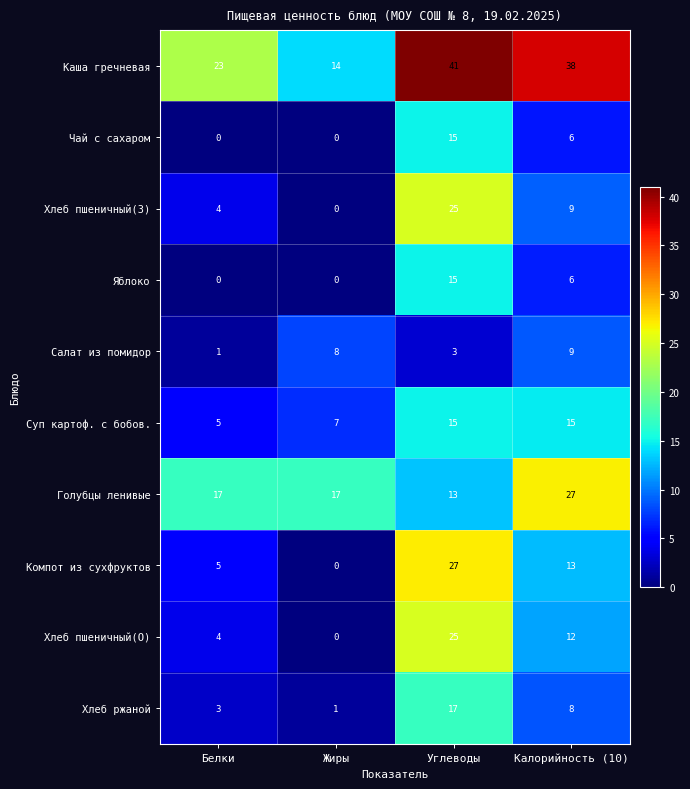

What is the sum of all Хлеб пшеничный(О) values?

41